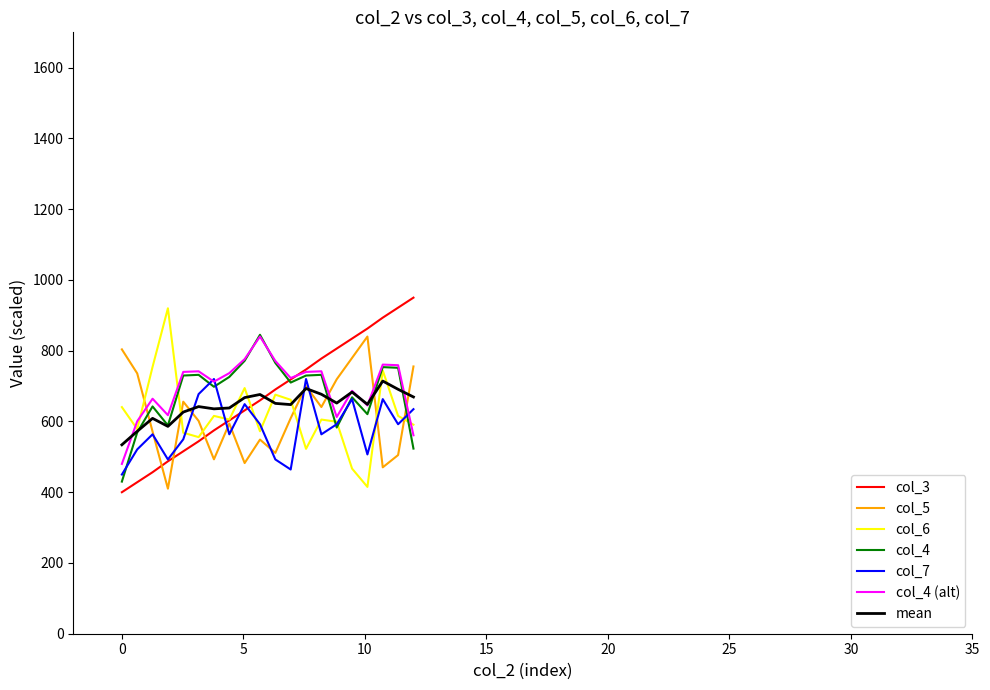

What is the difference between the maximum and minimum values in the col_7 series?

270.0